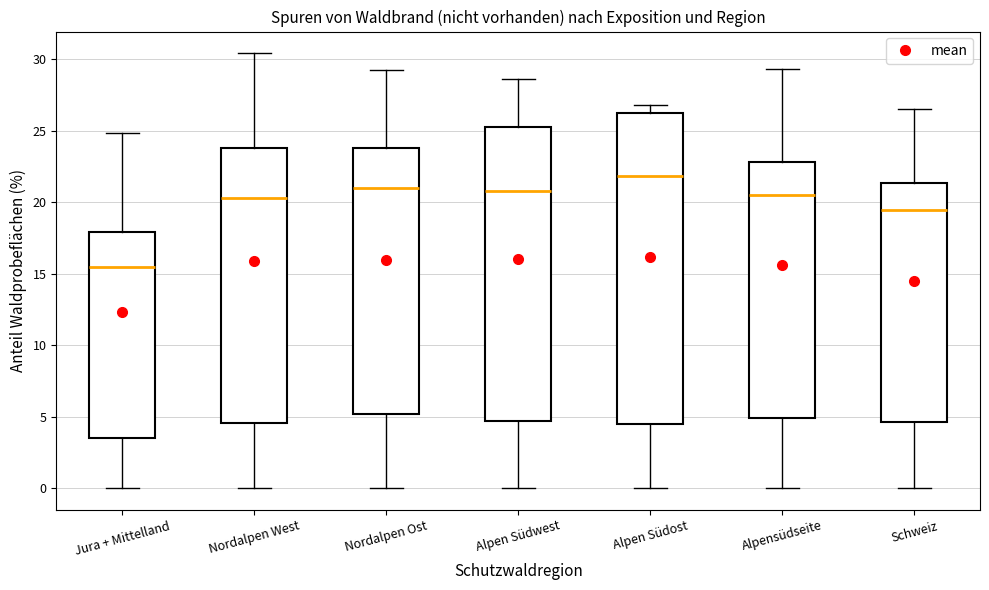

Reading left to right, read every box against the y-axis: the position of its median line, the range the box covers, and the ends of its whiskers. The values are not printed on the chart, so give them approximately, as read against the axis.

Jura + Mittelland: median 15.5, box 3.5 to 18.0, whiskers 0.0 to 25.0
Nordalpen West: median 20.5, box 4.5 to 24.0, whiskers 0.0 to 30.5
Nordalpen Ost: median 21.0, box 5.0 to 24.0, whiskers 0.0 to 29.0
Alpen Südwest: median 21.0, box 4.5 to 25.5, whiskers 0.0 to 28.5
Alpen Südost: median 22.0, box 4.5 to 26.5, whiskers 0.0 to 27.0
Alpensüdseite: median 20.5, box 5.0 to 23.0, whiskers 0.0 to 29.5
Schweiz: median 19.5, box 4.5 to 21.5, whiskers 0.0 to 26.5